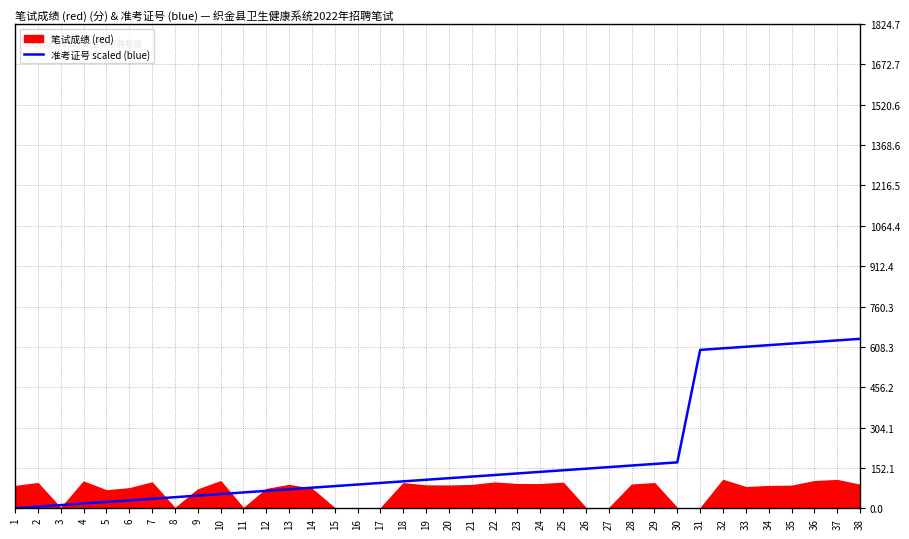

True or false: there are more than 1 points higher than both neighbors.

False